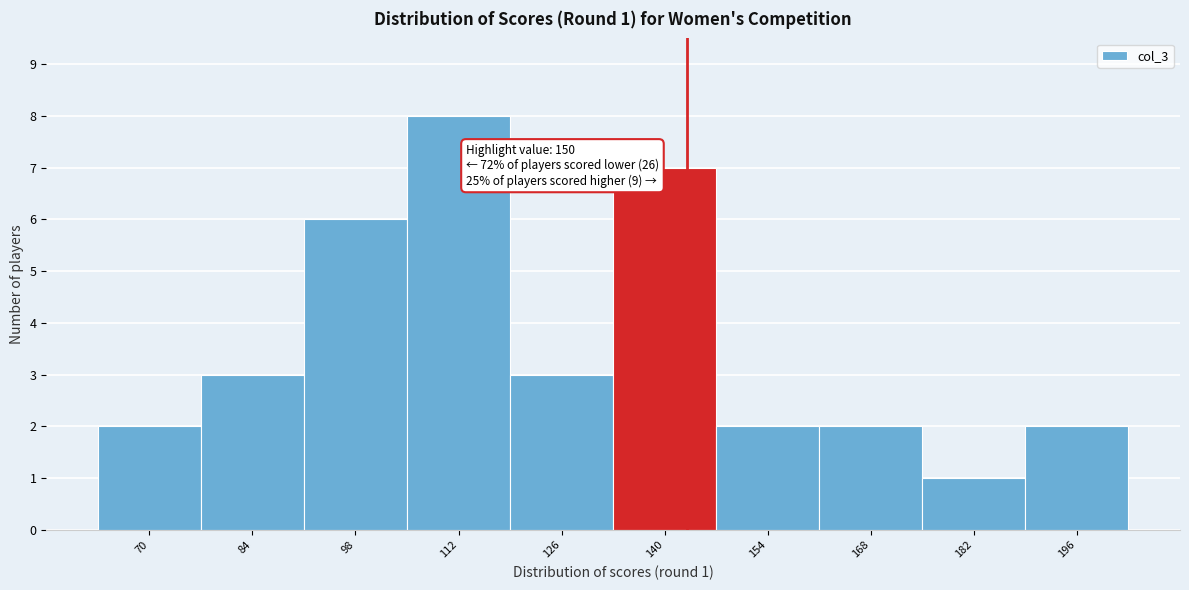

Reading left to right, what are all the values shown in this chart?

70=2	84=3	98=6	112=8	126=3	140=7	154=2	168=2	182=1	196=2